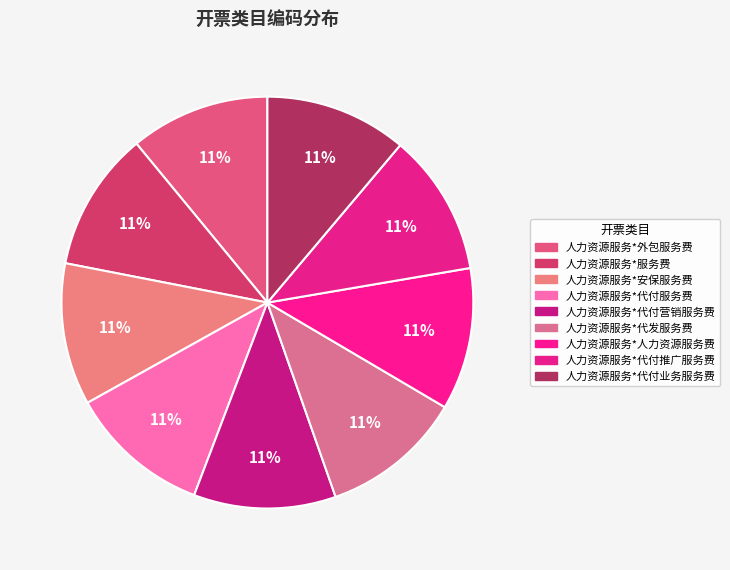

Count the number of slices in the pie.

9